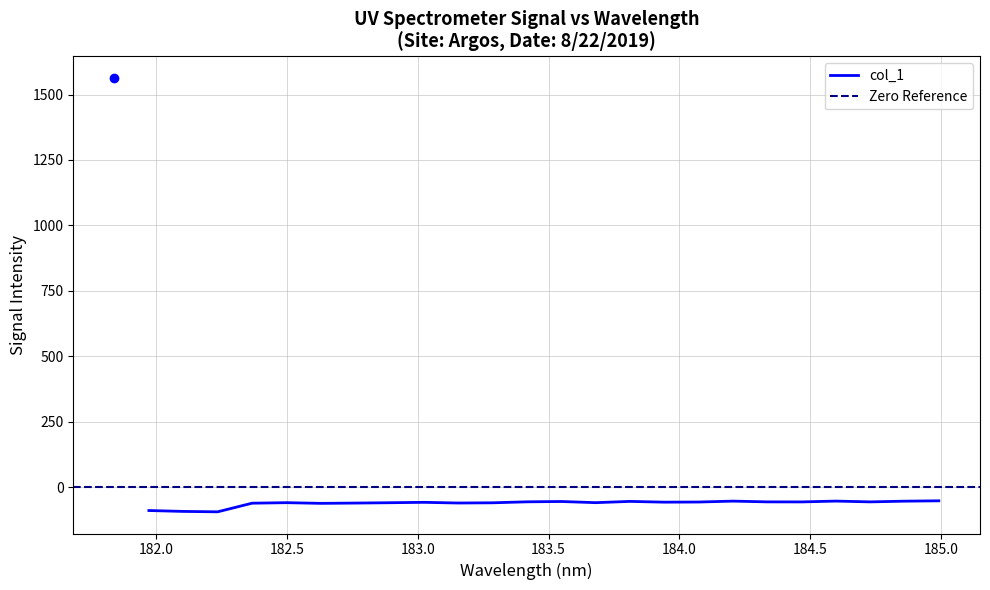

Reading right to left, extract all data points from this chart.

184.9911297472=-52.0	184.8600909338=-53.3	184.7290361848=-56.0	184.5979655002=-53.0	184.46687888=-56.2	184.3357763242=-56.0	184.2046578328=-53.2	184.0735234058=-56.6	183.9423730432=-57.1	183.811206745=-54.2	183.6800245112=-59.0	183.5488263418=-54.6	183.4176122368=-55.8	183.2863821962=-59.6	183.15513622=-60.4	183.0238743082=-57.8	182.8925964608=-59.3	182.7613026778=-60.6	182.6299929592=-61.7	182.498667305=-59.1	182.3673257152=-61.1	182.2359681898=-94.0	182.1045947288=-92.5	181.9732053322=-89.1	181.8418=1562.5